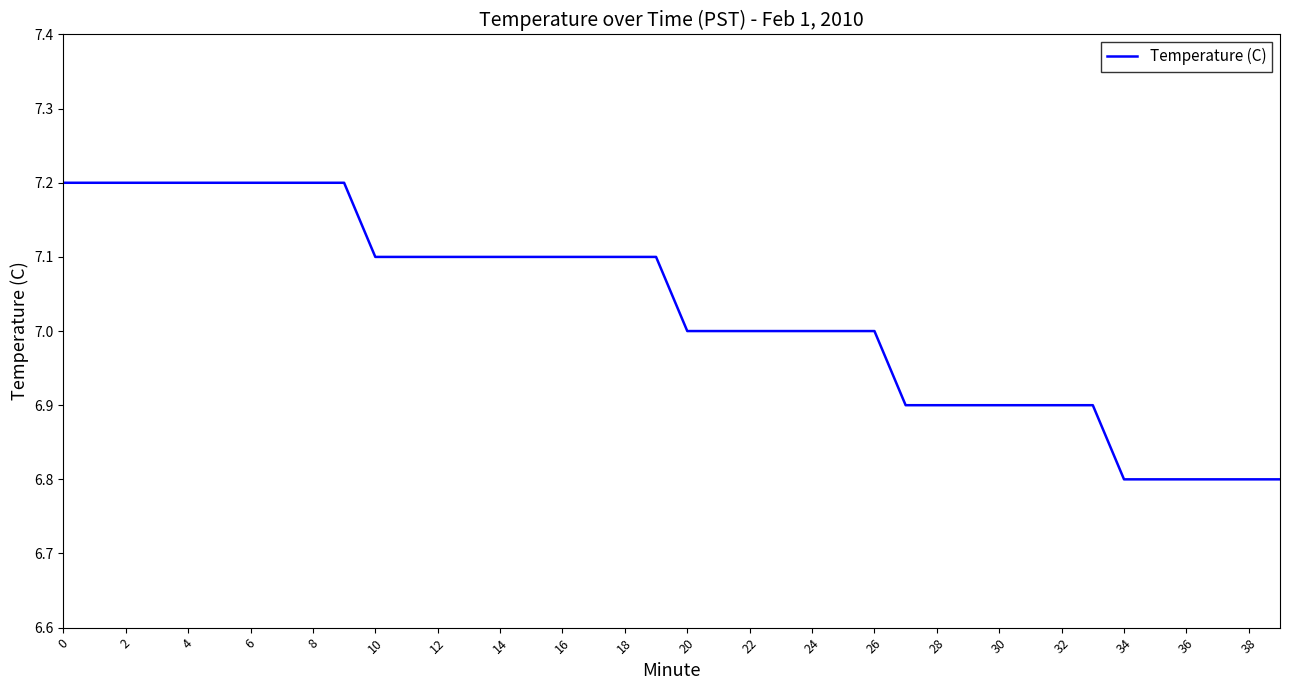

What is the sum of all values?

281.1